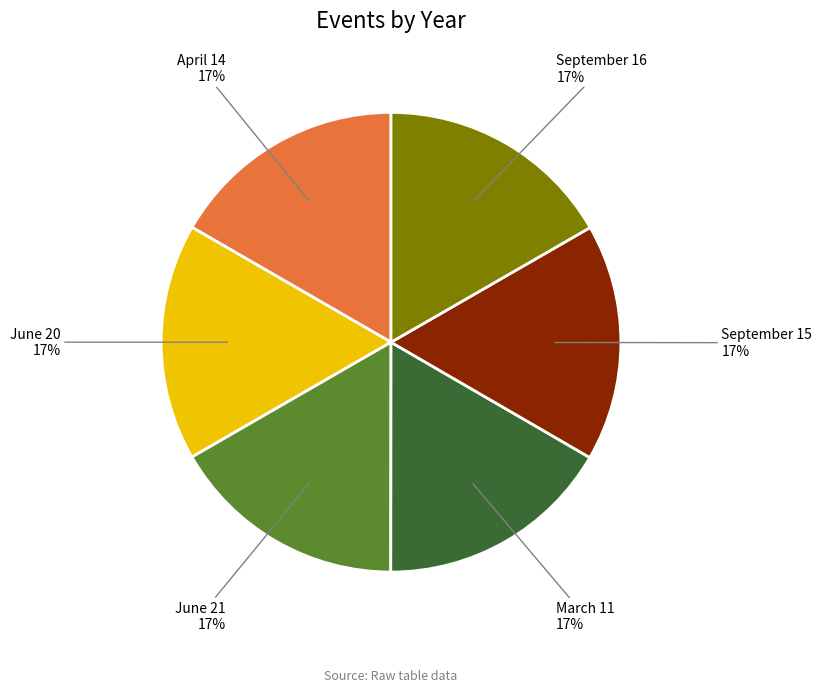

True or false: March 11 accounts for 27% of the total.

False